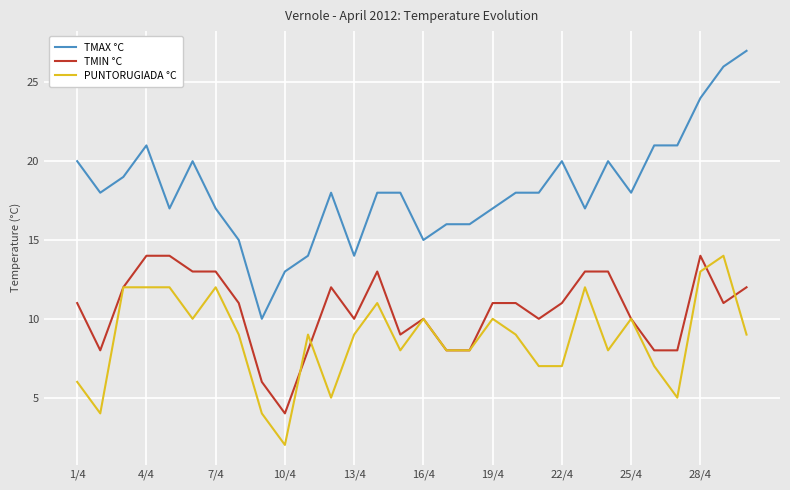

True or false: PUNTORUGIADA °C and TMAX °C intersect in this chart.

False